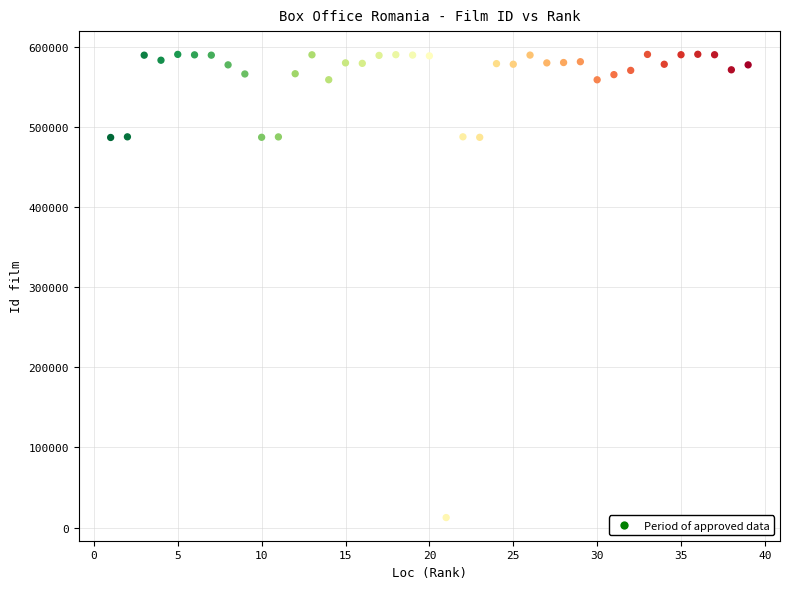

What is the range of X values (max minus min)?

38